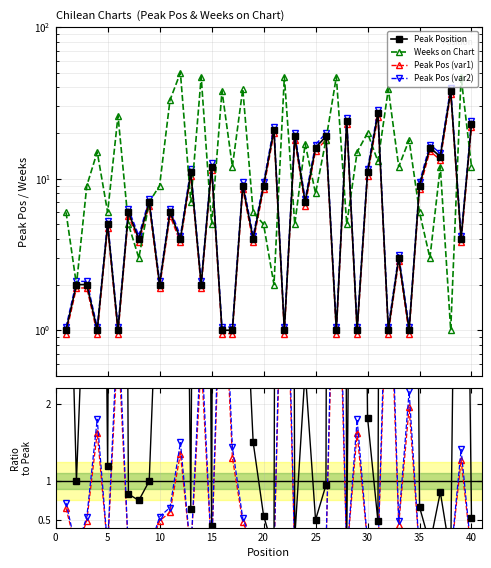

True or false: Weeks on Chart has more than 0 points higher than both neighbors.

True